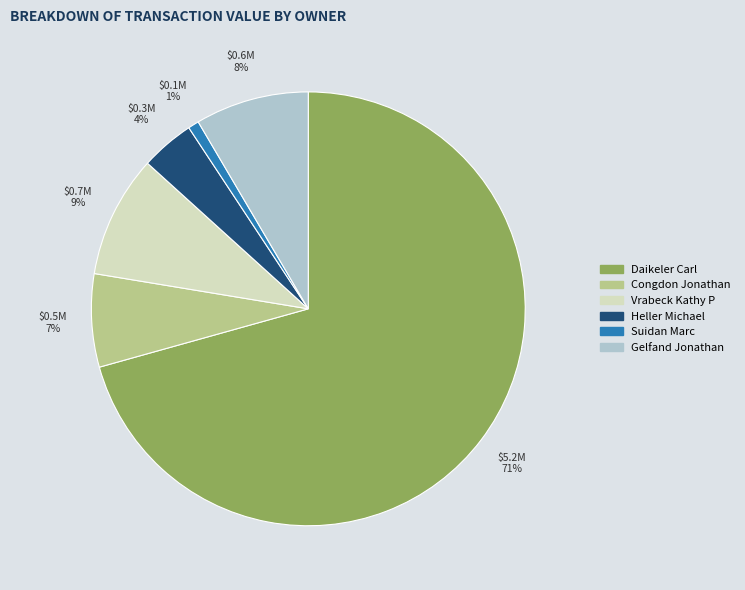

How many slices are in this pie chart?

6